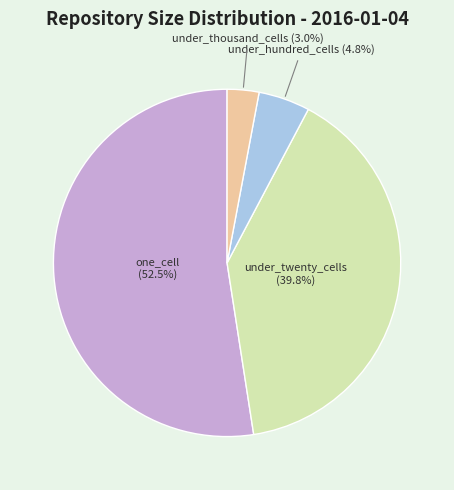

How many slices are in this pie chart?

4